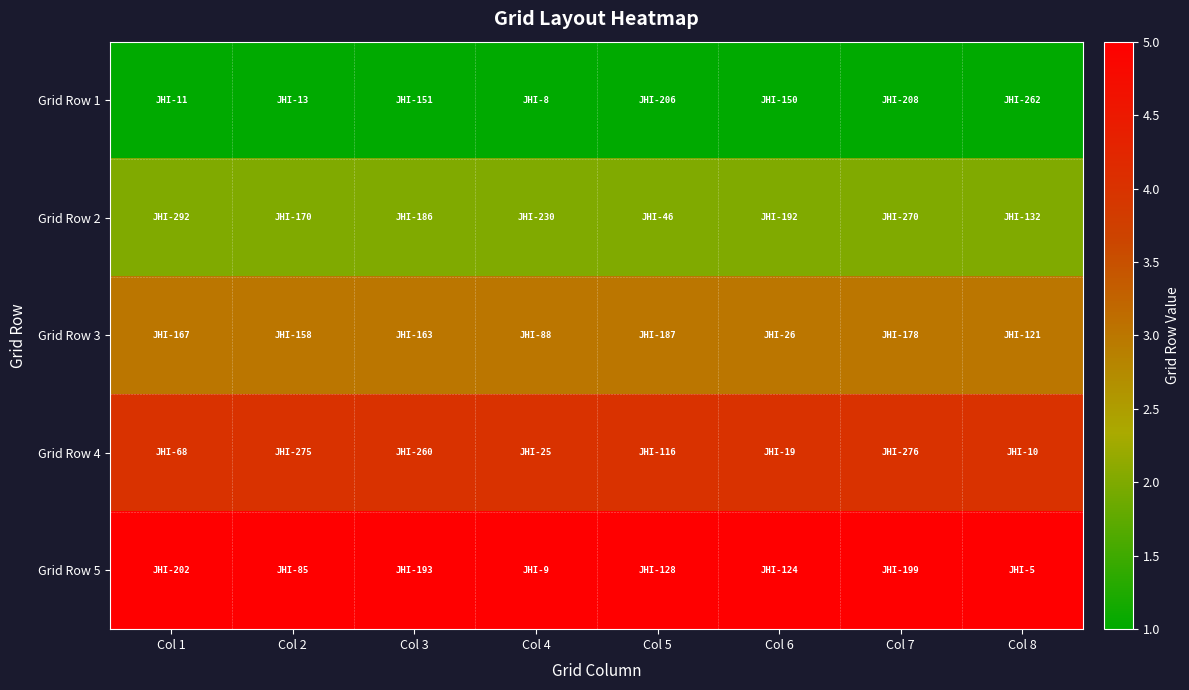

Rank the series by their average value, from lowest to highest.

Grid Row 1, Grid Row 2, Grid Row 3, Grid Row 4, Grid Row 5